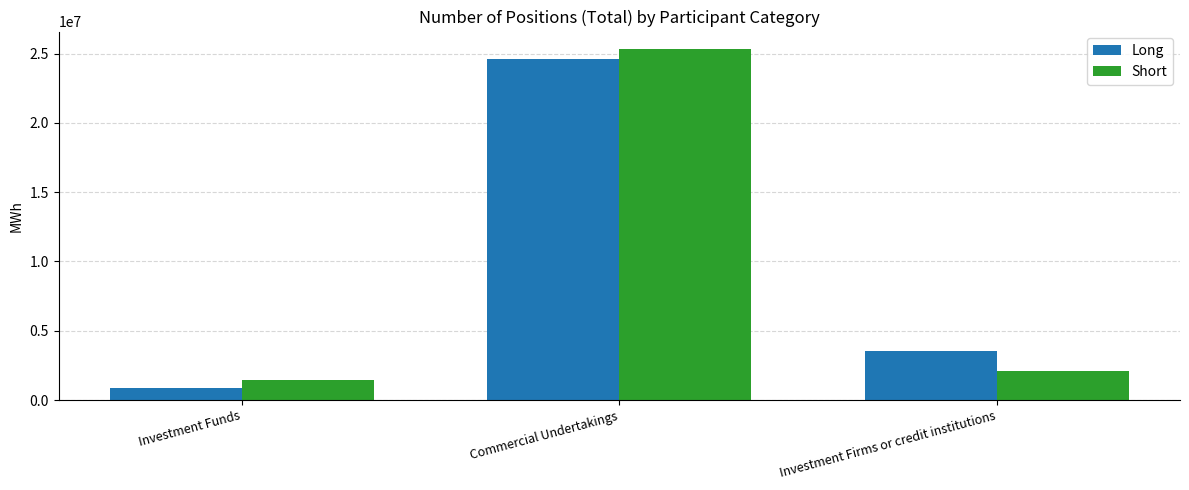

Which series changed the most between Investment Funds and Investment Firms or credit institutions?

Long